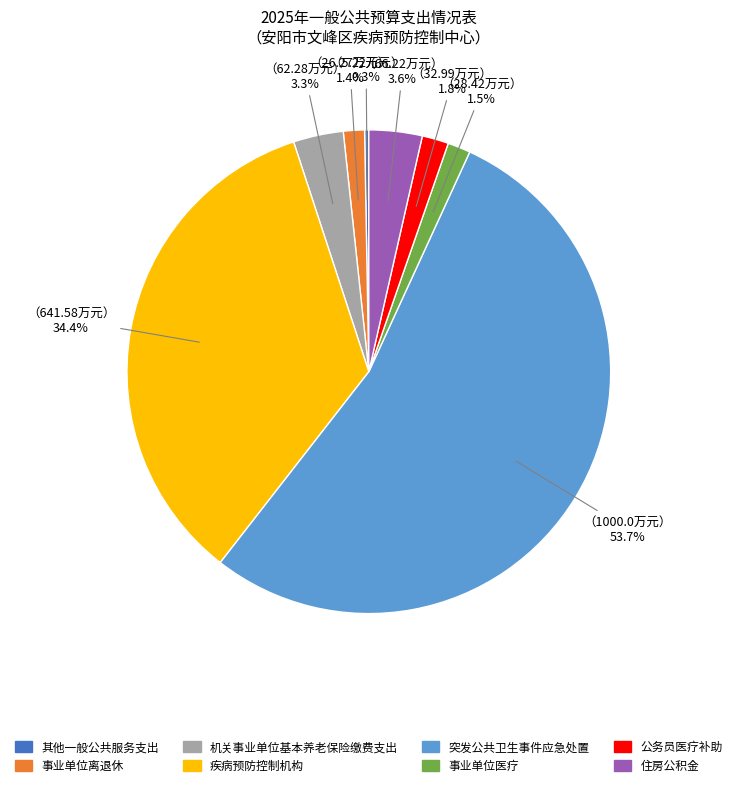

Which category has the smallest portion of the pie?

其他一般公共服务支出